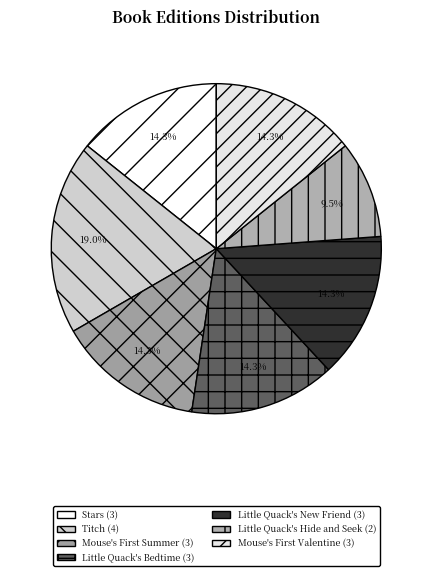

What percentage is the Little Quack's New Friend slice, to the nearest percent?

14%